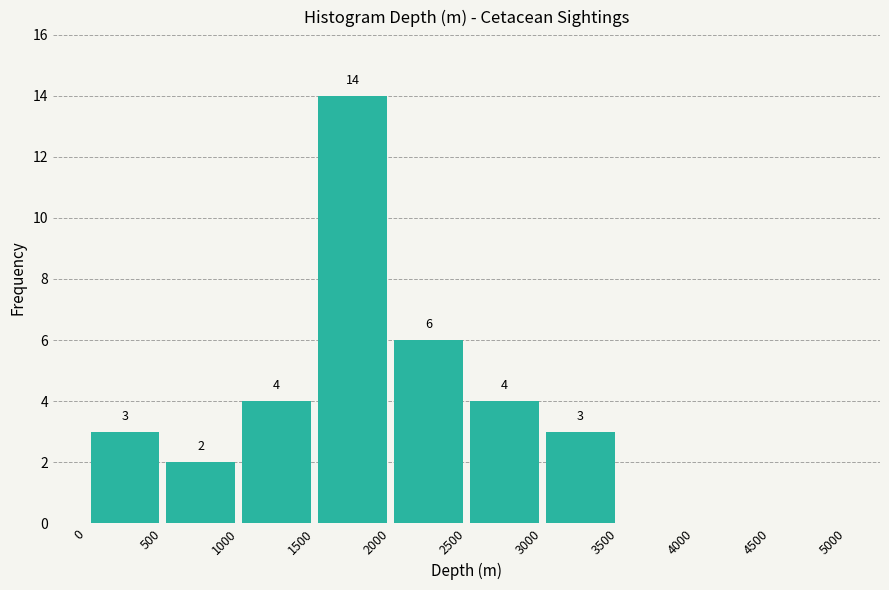

Over which range of the x-axis is the bar tallest?

1500 to 2000